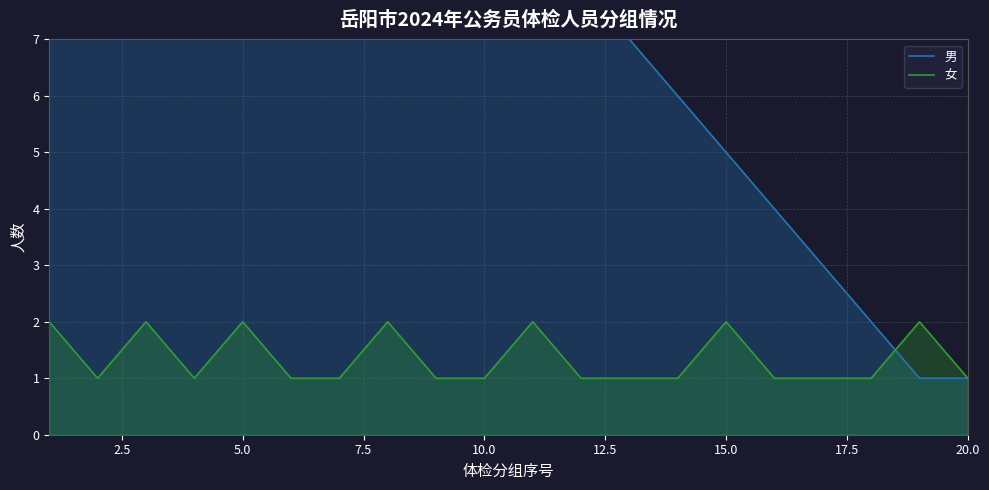

What is the minimum value shown in the chart?

1